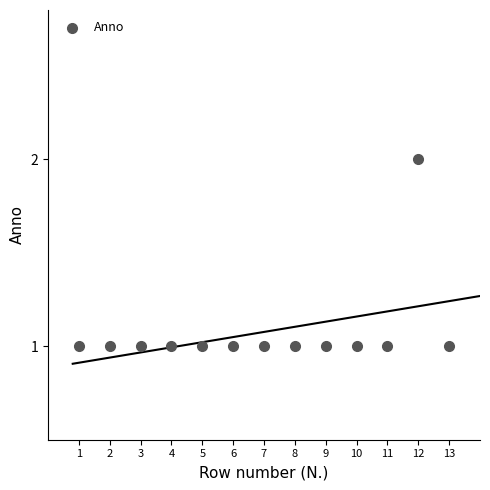

List the coordinates of all points as (Y, X) pairs, reading left to right.

(1, 1)  (1, 2)  (1, 3)  (1, 4)  (1, 5)  (1, 6)  (1, 7)  (1, 8)  (1, 9)  (1, 10)  (1, 11)  (2, 12)  (1, 13)